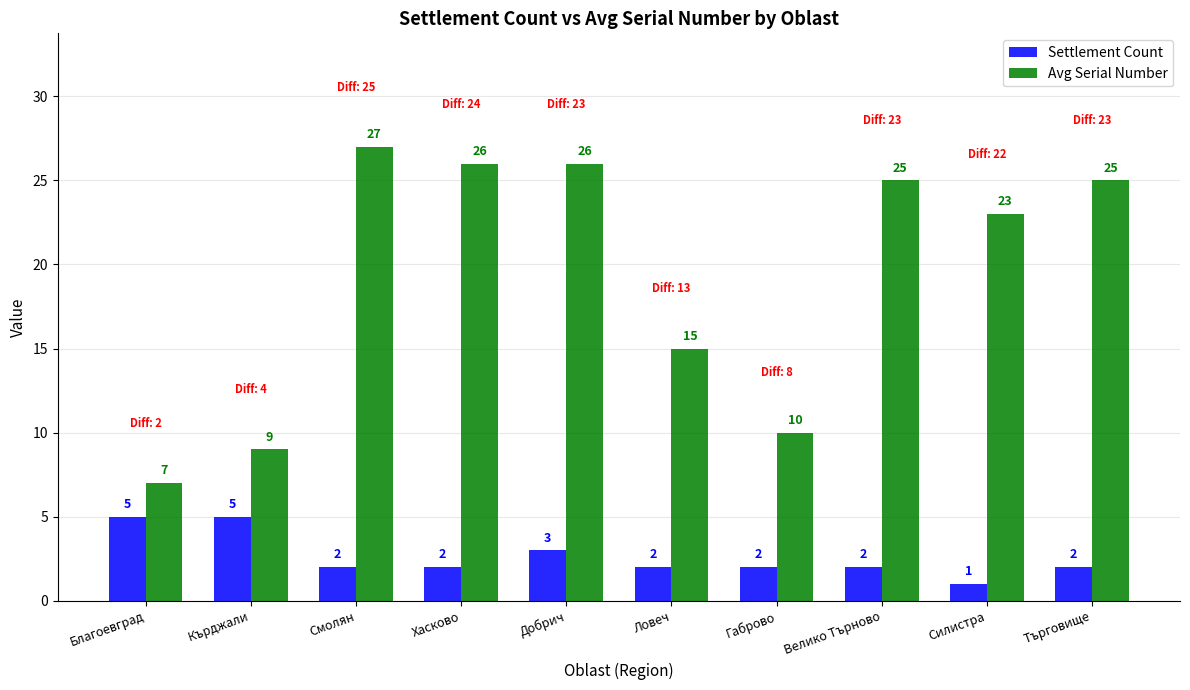

Is the value of Settlement Count at Велико Търново greater than the value of Avg Serial Number at Хасково?

No